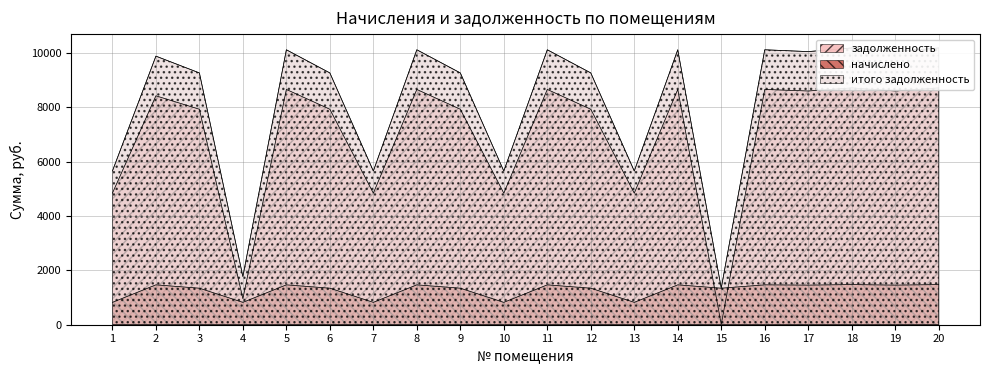

At how many categories does at least one series exceed 6989?

14